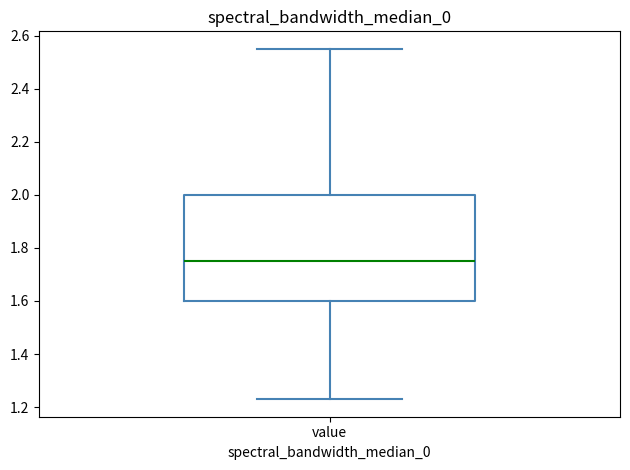

Transcribe this box plot: give where the median line is, the range the box spans, and where the two whiskers end, as read against the y-axis. The values are not printed on the chart, so give them approximately, as read against the axis.

median 1.76, box 1.60 to 2.00, whiskers 1.24 to 2.56